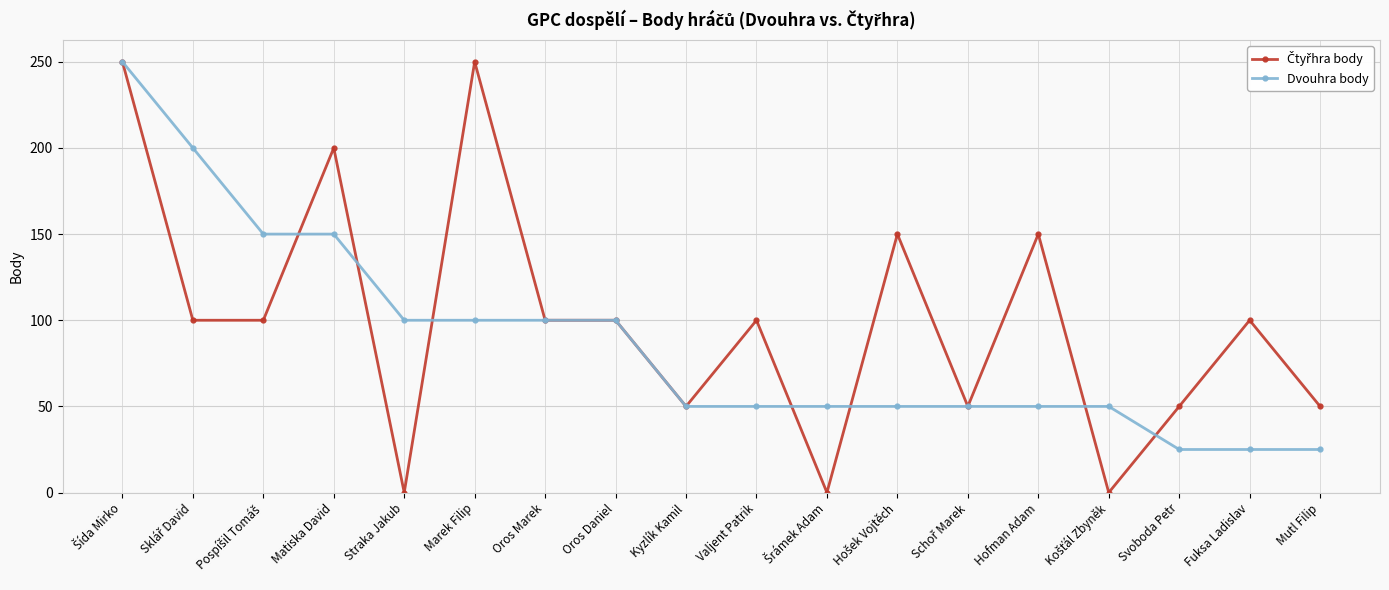

What is the label of the 14th point from the left?

Hofman Adam